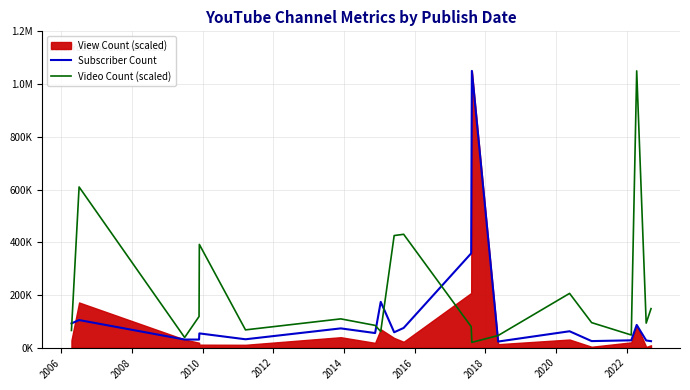

Which series has the widest spread of values?

Video Count (scaled)